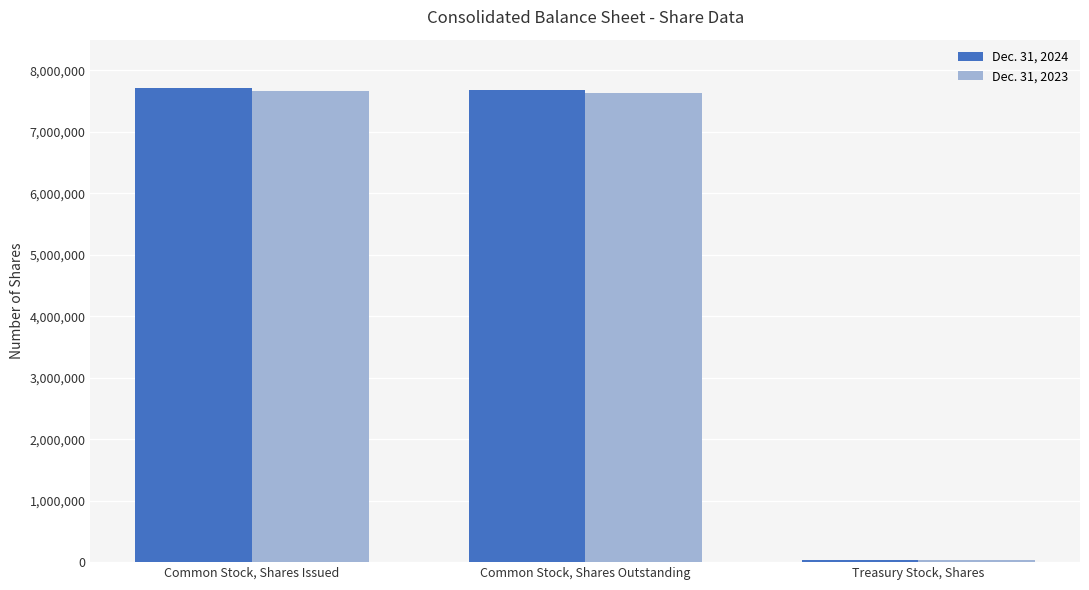

Which category has the lowest value across all series?

Treasury Stock, Shares